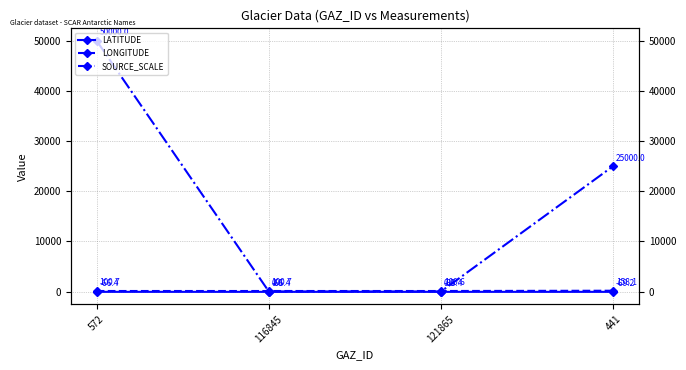

Rank the series at 116845 from lowest to highest value.

LATITUDE, SOURCE_SCALE, LONGITUDE